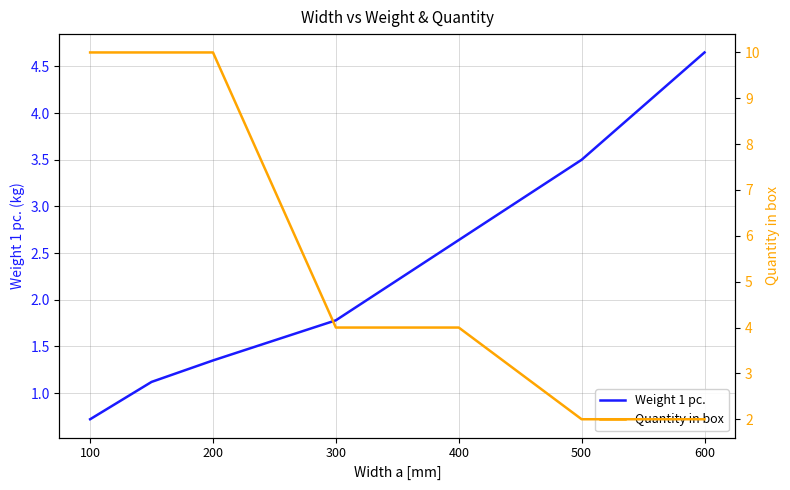

What is the difference between the maximum and minimum values in the Weight 1 pc. series?

3.9